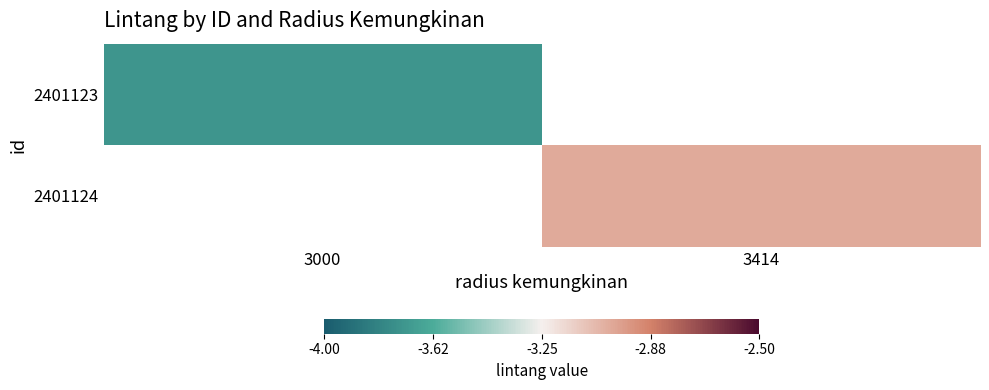

True or false: 2401123 has a value of -3.7 at 3000.

True